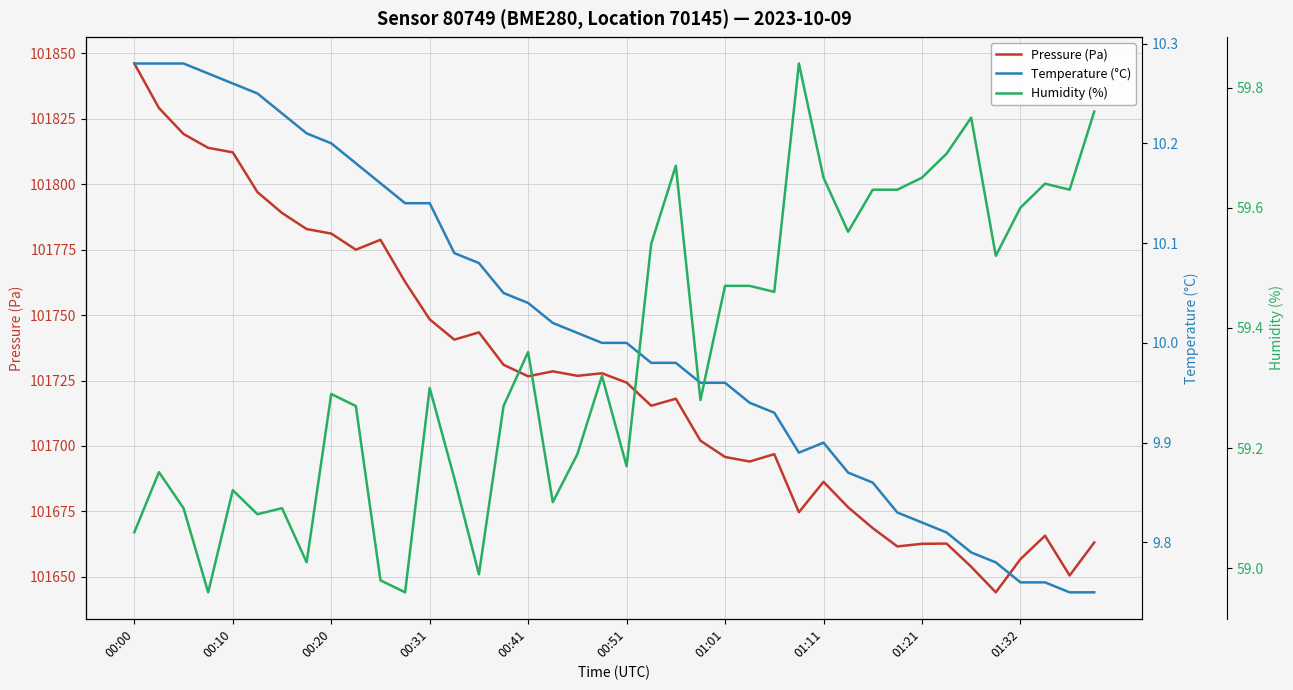

At which category is the sum across all series the highest?

00:00